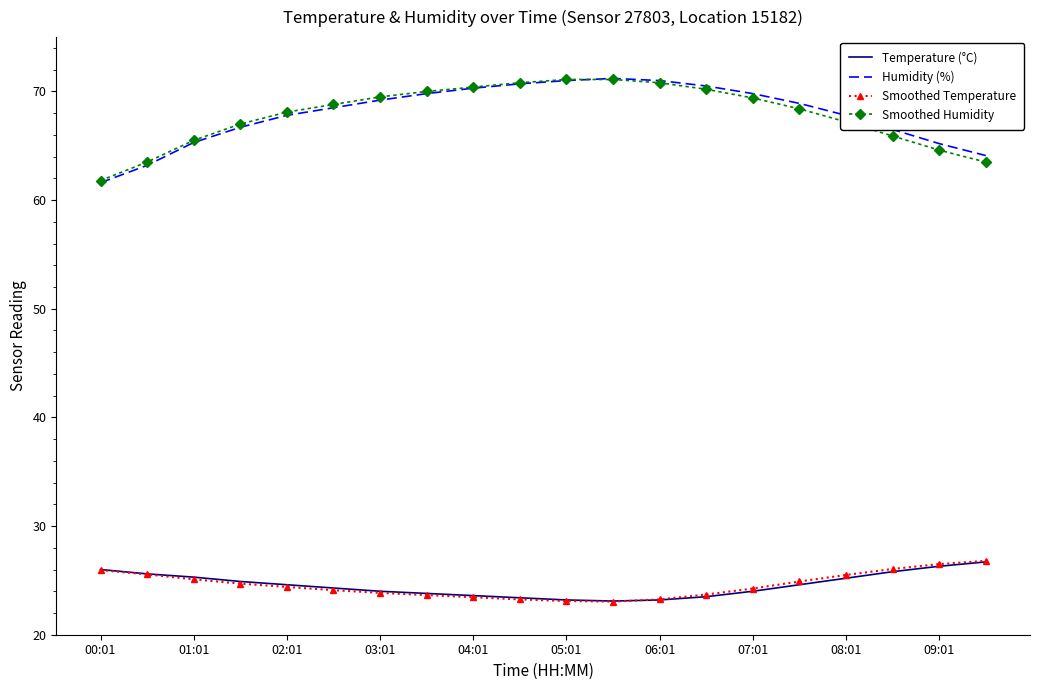

What is the maximum value shown in the chart?

71.2